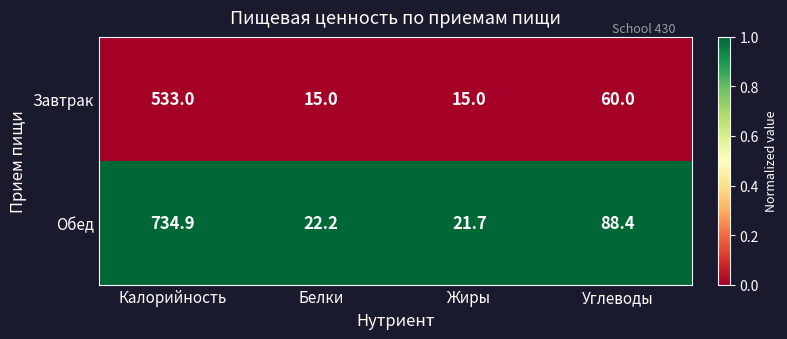

The Завтрак series shows 60.0 at Углеводы. True or false?

True